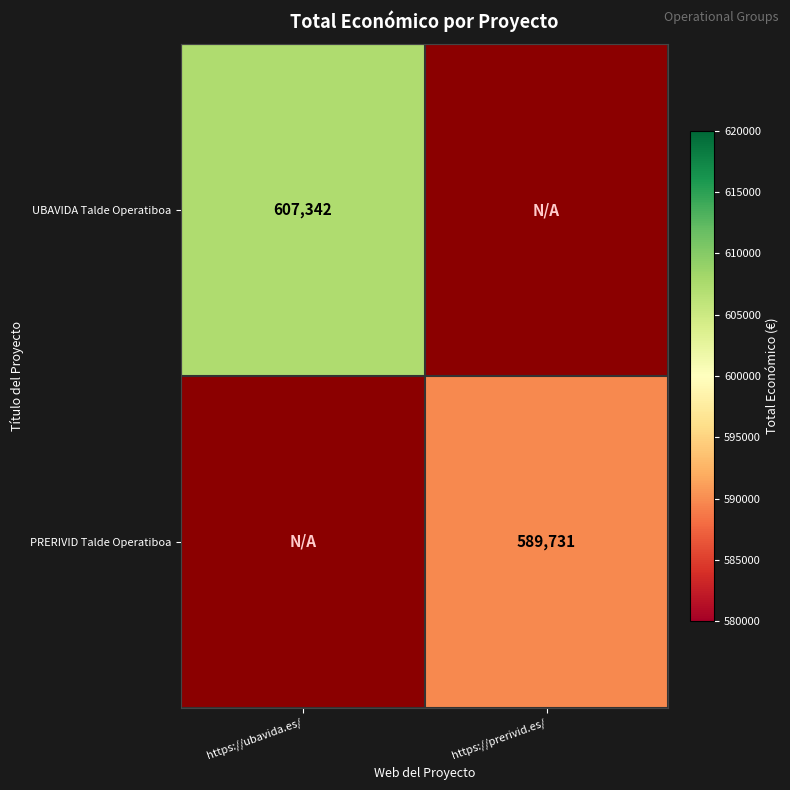

The PRERIVID Talde Operatiboa series shows 589731 at https://prerivid.es/. True or false?

True